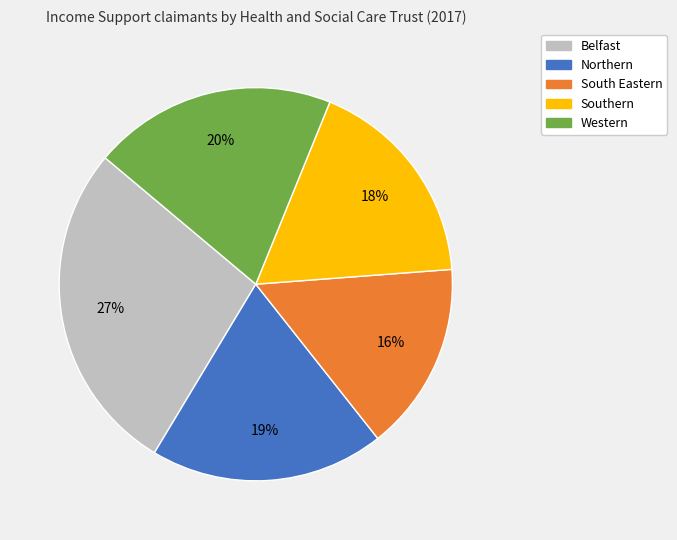

Between Belfast and Southern, which is larger?

Belfast